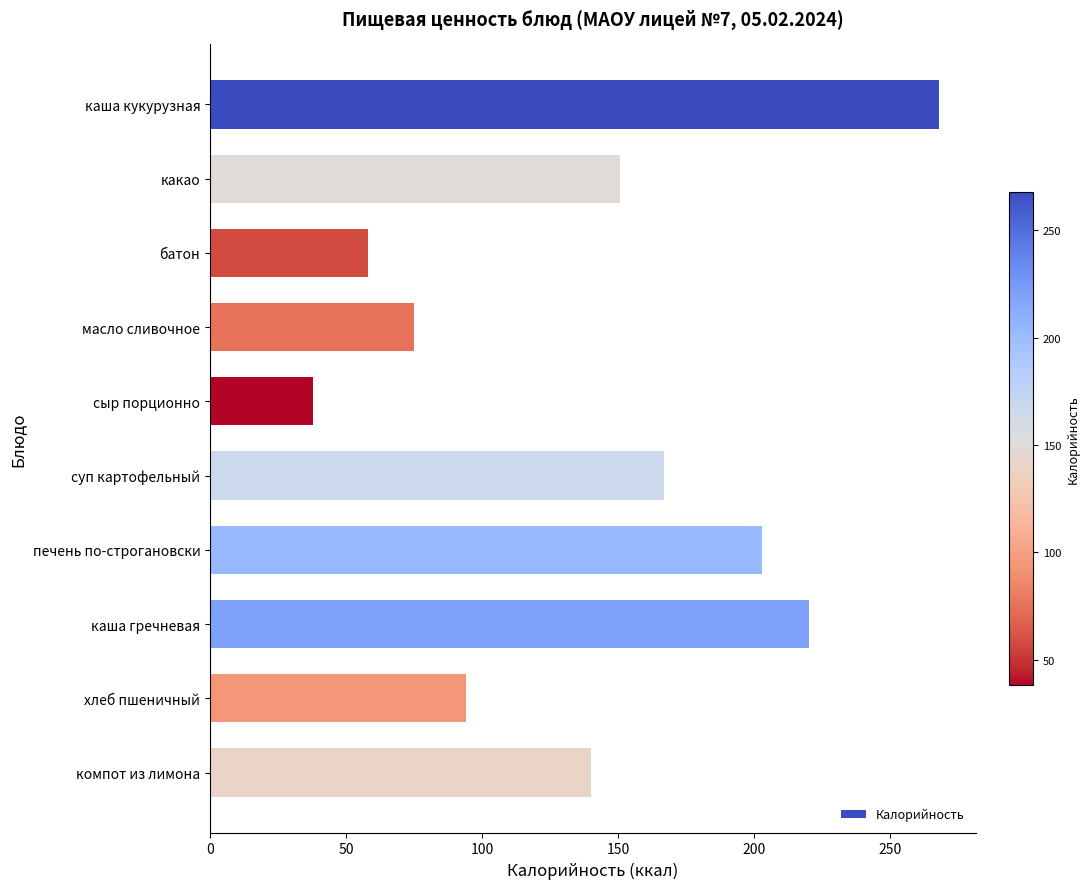

How many categories are shown in the chart?

10